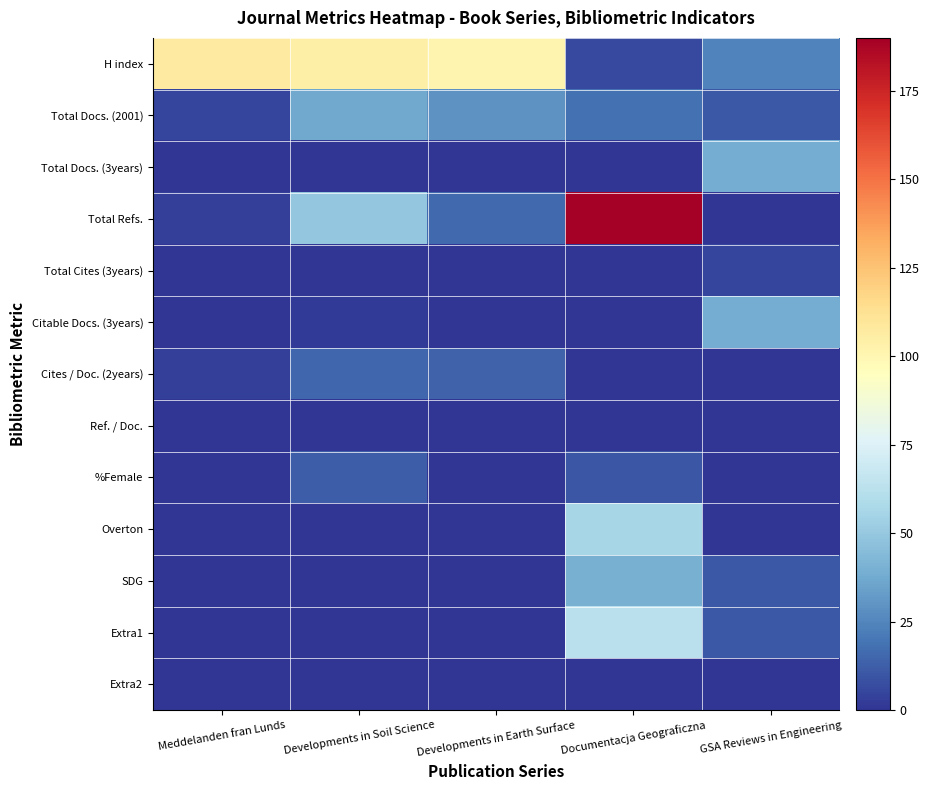

Between GSA Reviews in Engineering and Meddelanden fran Lunds, which is larger?

Meddelanden fran Lunds